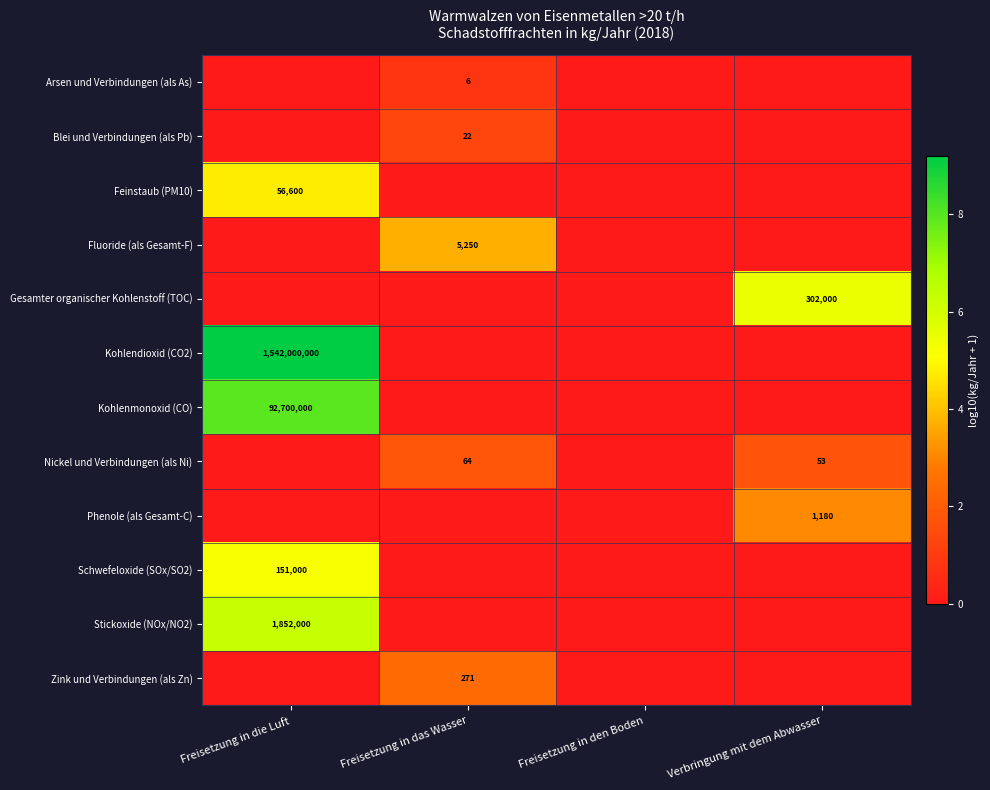

Is it true that Nickel und Verbindungen (als Ni) equals 26 at Freisetzung in das Wasser?

False